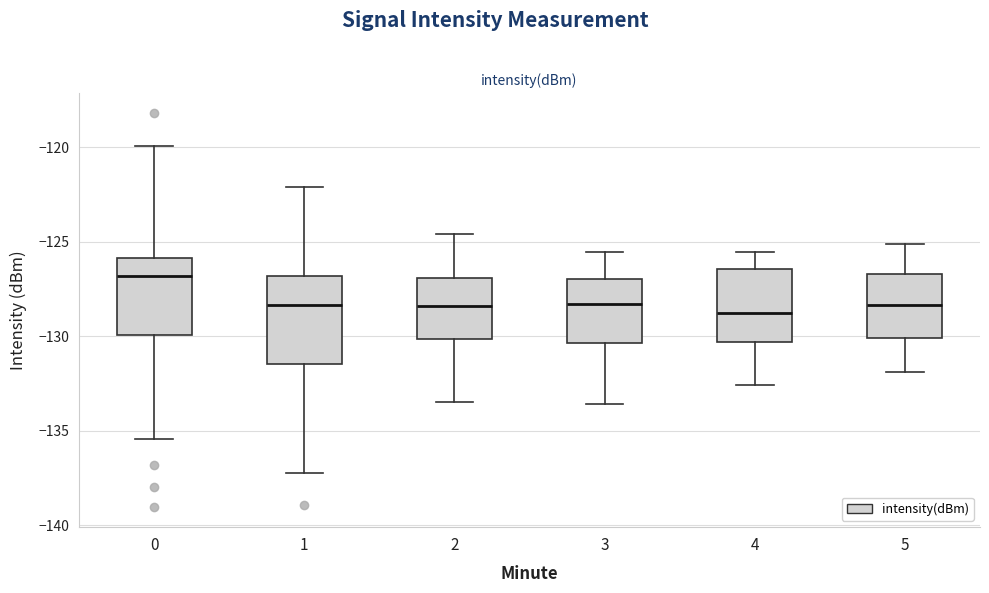

Which box has the highest median line?

0